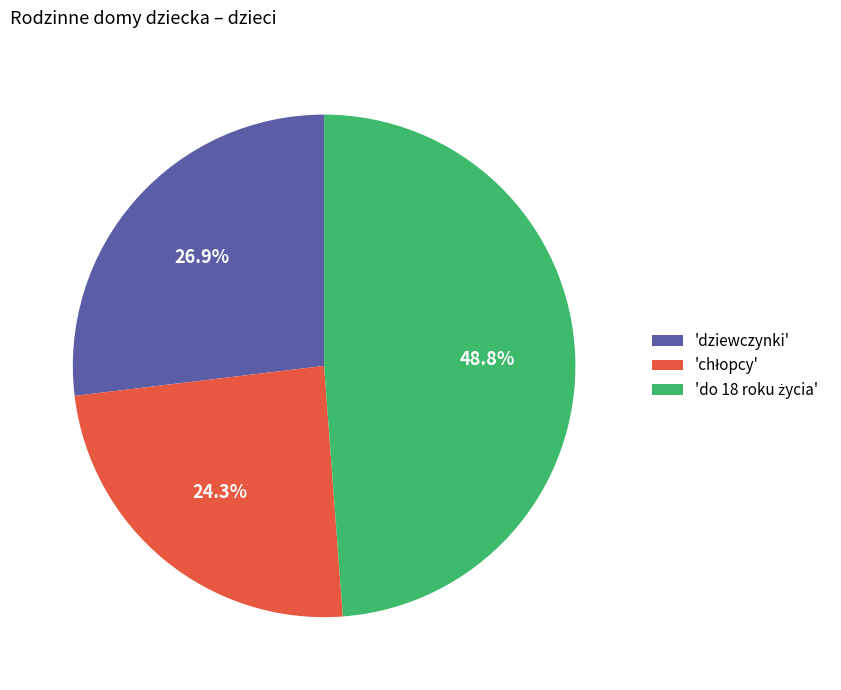

How many slices are in this pie chart?

3